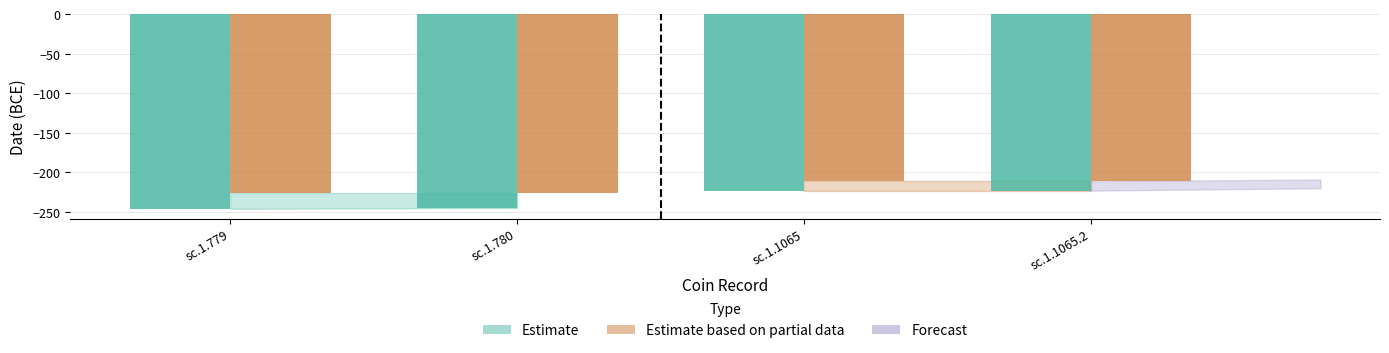

How many series are shown in this chart?

2